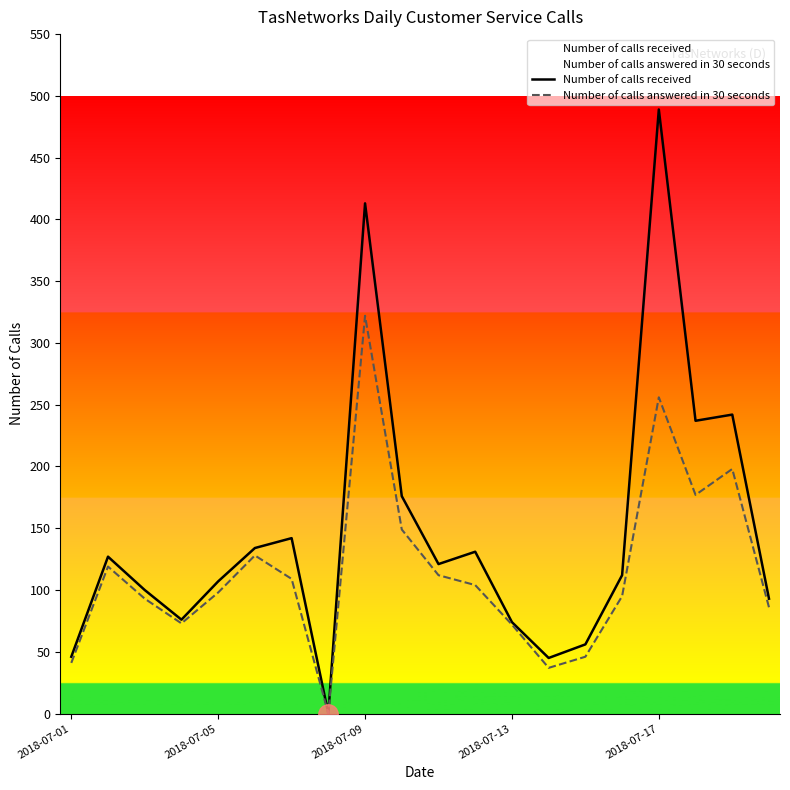

Which series has the largest total across all categories?

Number of calls received